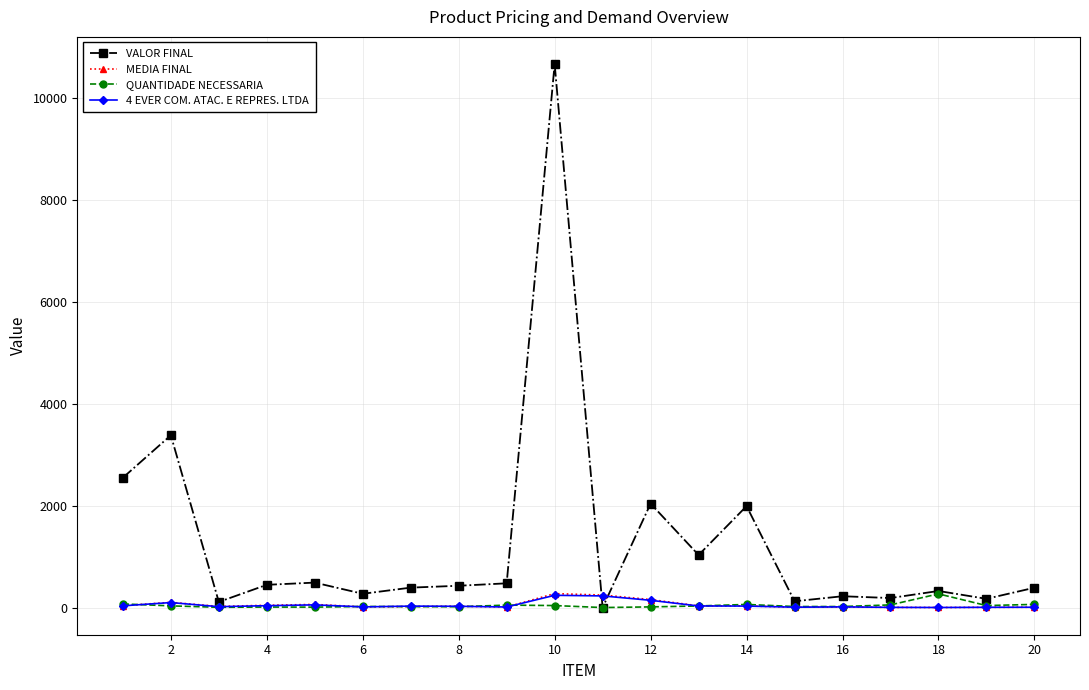

True or false: QUANTIDADE NECESSARIA has more than 2 points higher than both neighbors.

True